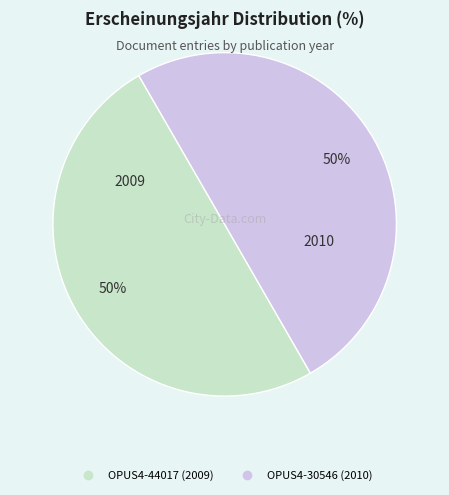

What is the ratio of the value at OPUS4-44017 to the value at OPUS4-30546?

1.0